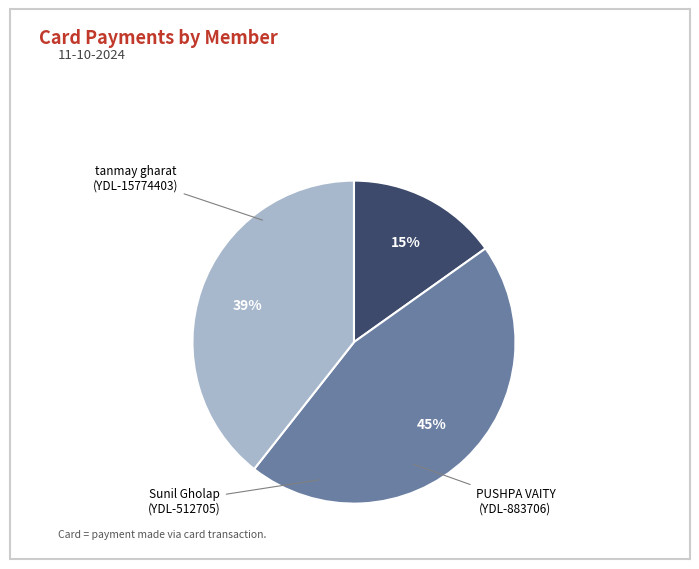

To the nearest percent, what is the difference between the largest and smallest slice percentages?

30%